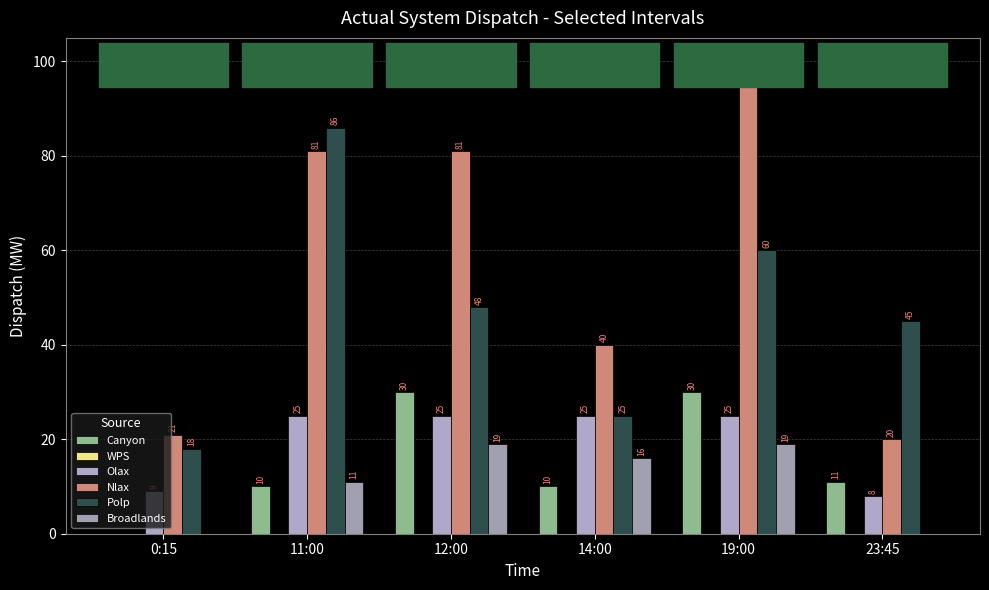

Which series has the widest spread of values?

Nlax